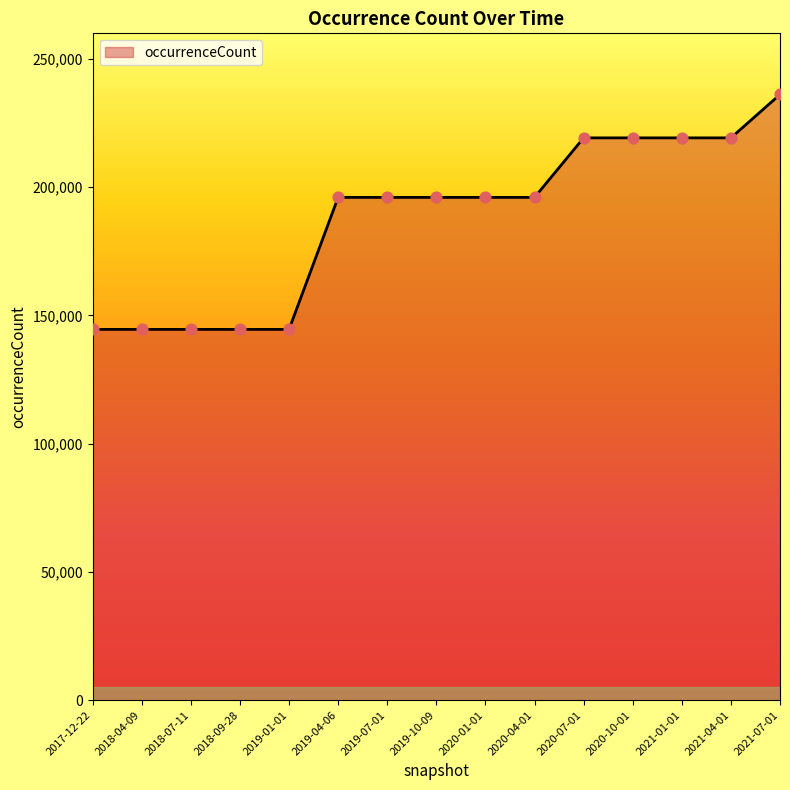

What is the change in value from 2018-09-28 to 2020-01-01?

+51472